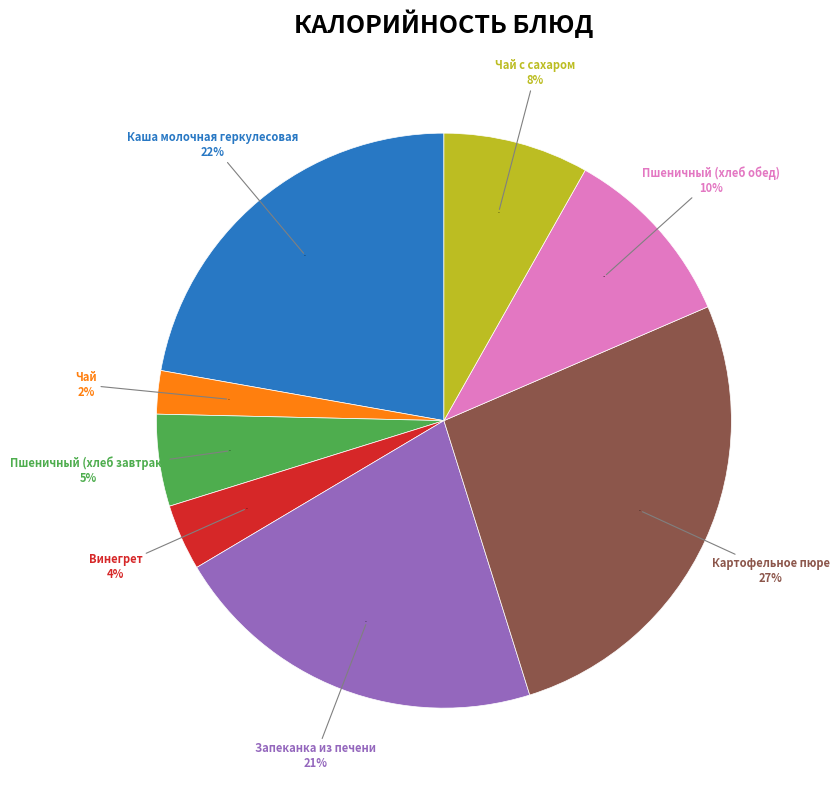

How many segments does this pie chart have?

8